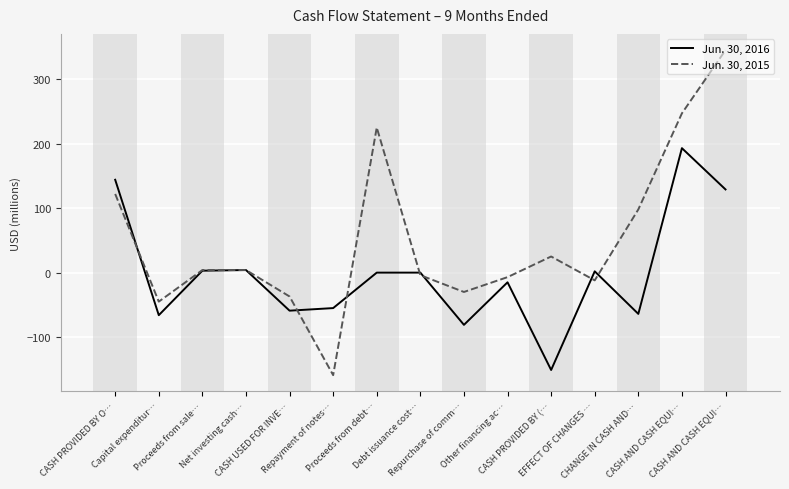

How many positive values does the Jun. 30, 2015 series have?

8